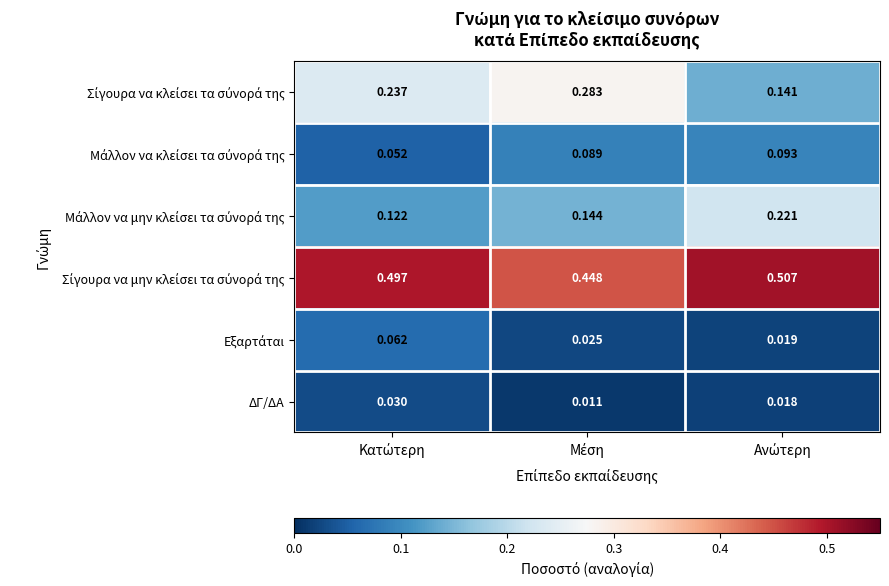

At which category does the chart reach its peak across all series?

Ανώτερη